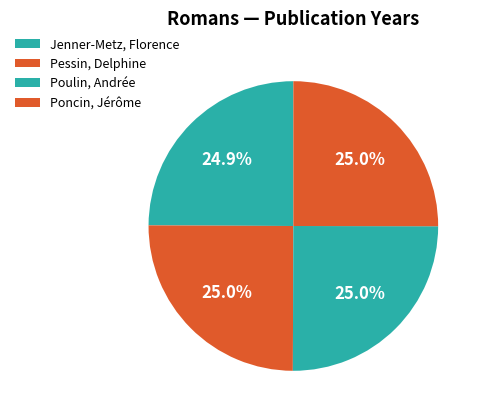

Does any single category account for the majority?

No